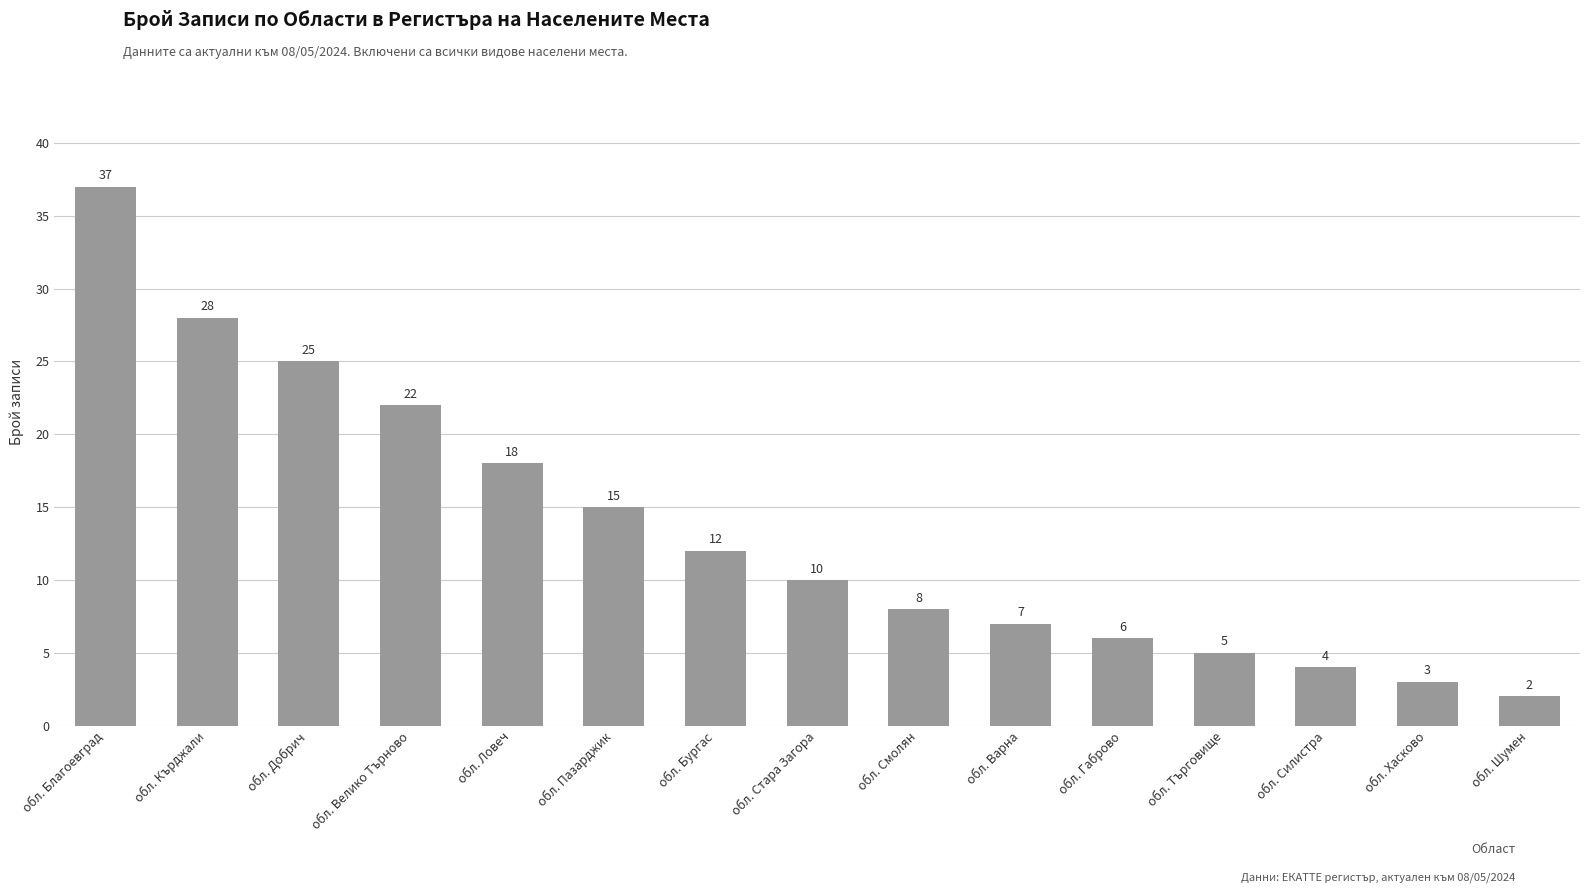

What is the difference between the values at обл. Габрово and обл. Хасково?

3